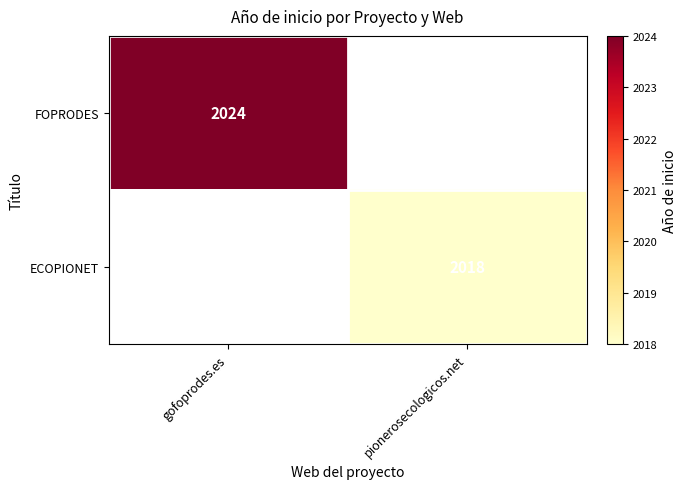

The ECOPIONET series shows 2018 at pionerosecologicos.net. True or false?

True